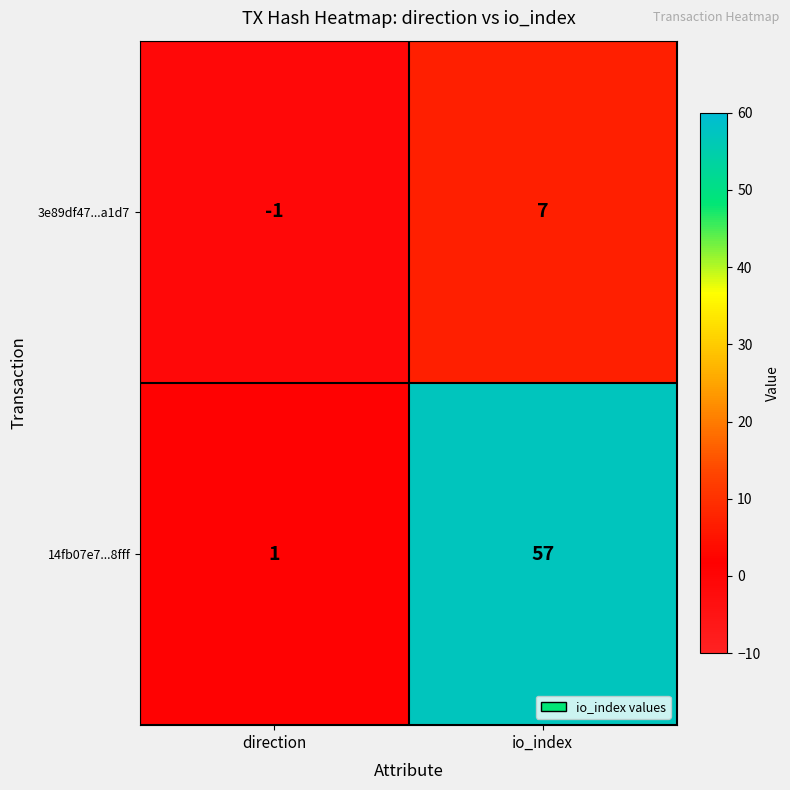

What is the average value of the 14fb07e7...8fff series?

29